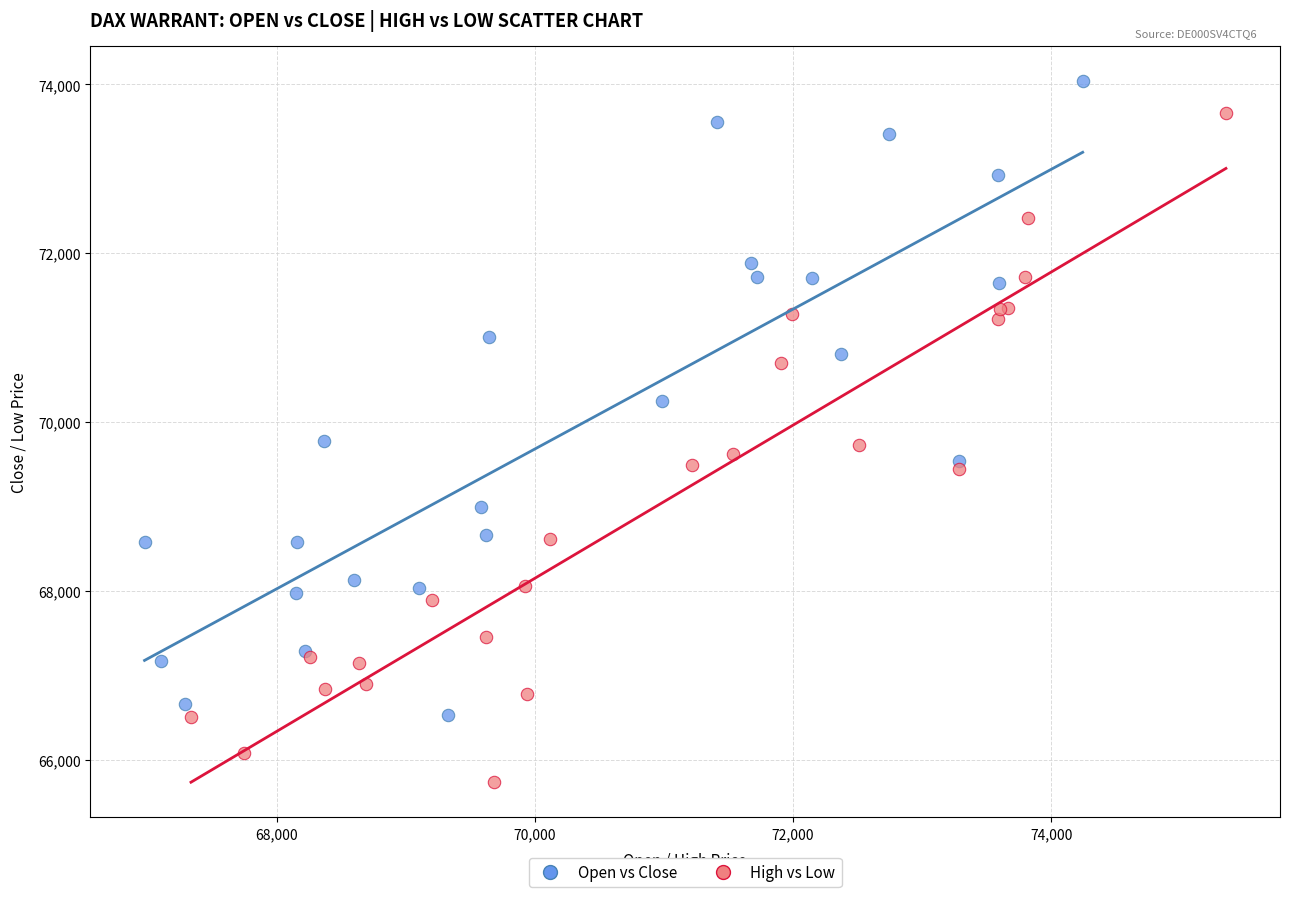

Which series has the largest Y range (max minus min)?

High vs Low